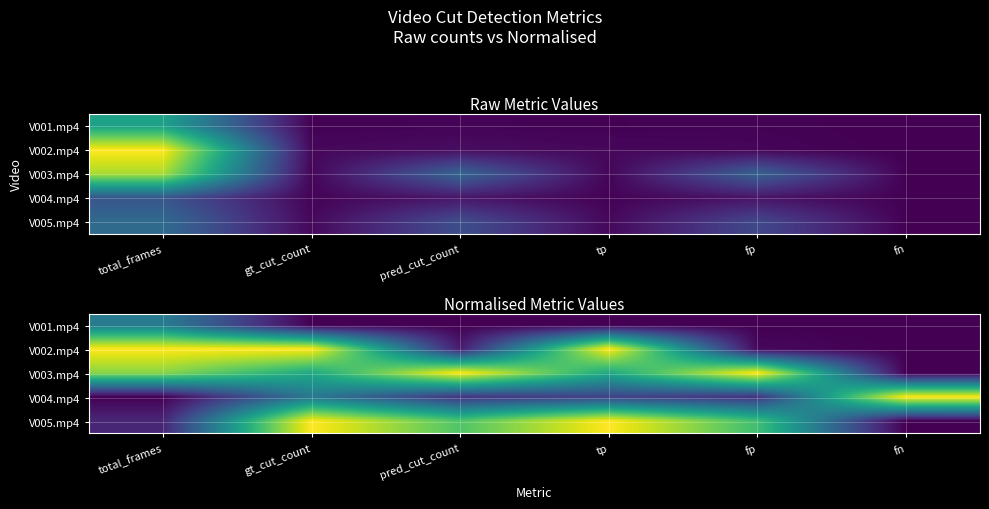

Which series has the widest spread of values?

V002.mp4